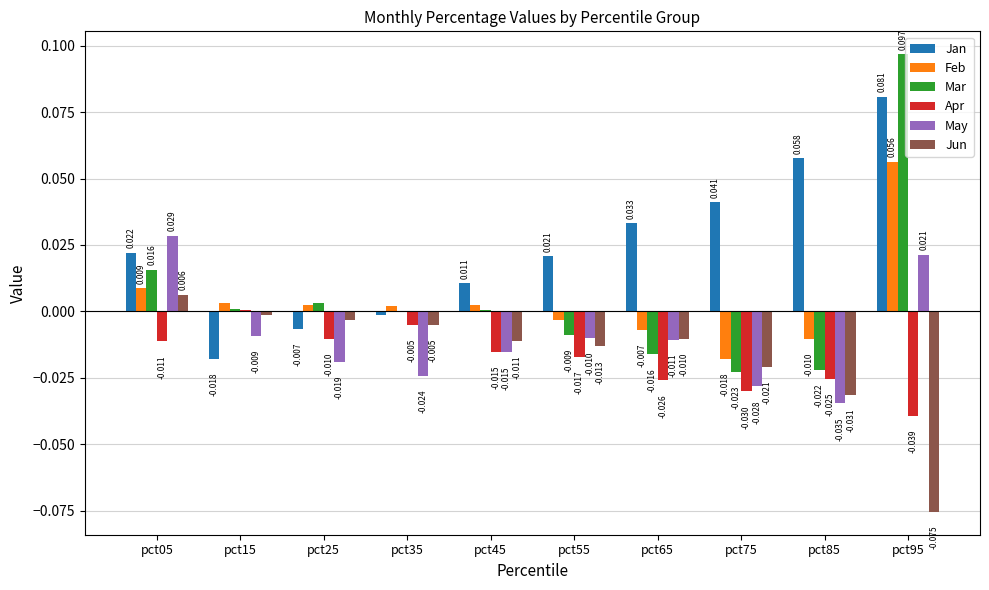

At which category does the chart reach its peak across all series?

pct95